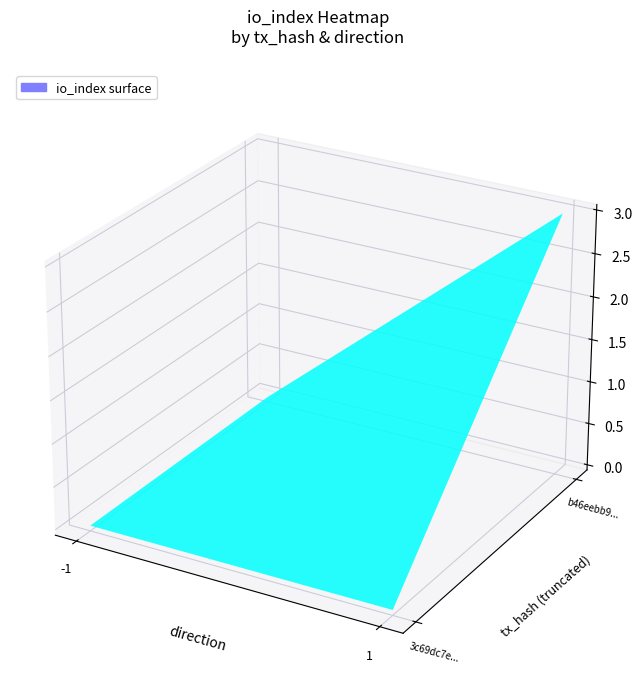

Reading left to right, list all the values displayed in this chart.

3c69dc7e5335b9219c3cca9dc2cd9851c418095: 0	0
b46eebb9efffcea73fb856494ae1440108c515d: 0	3